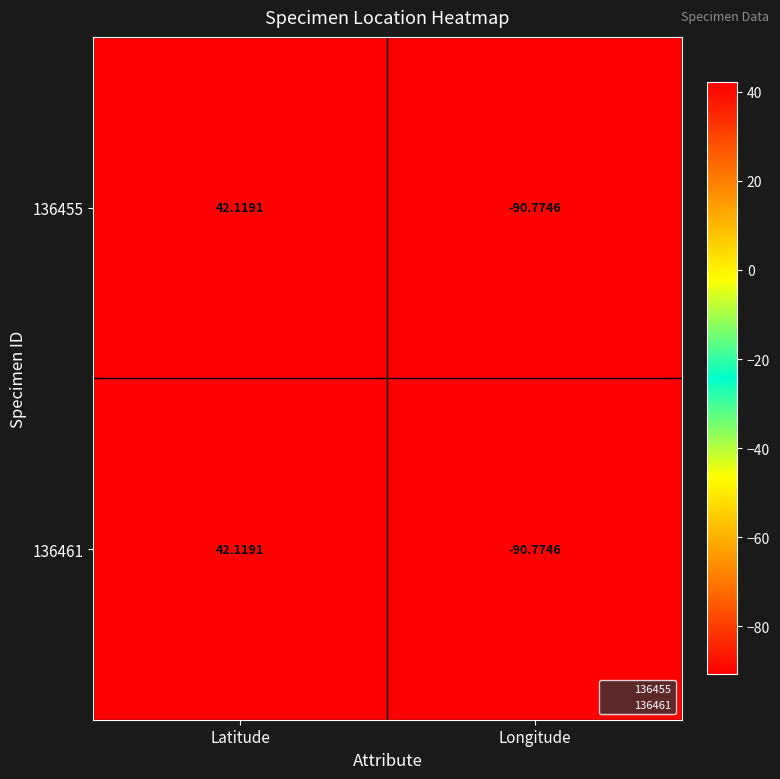

Which category has the highest value in the 136455 series?

Latitude